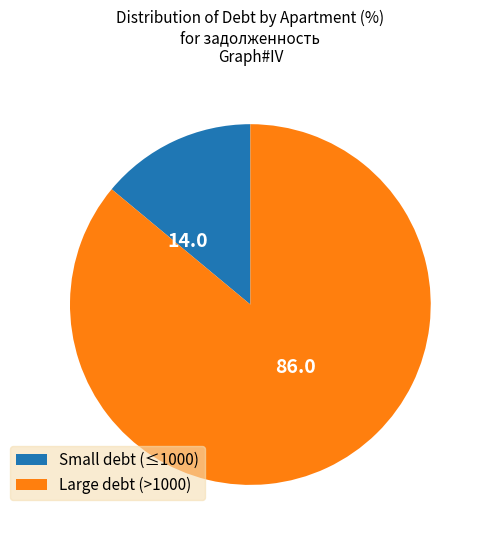

Which has a higher value, Large debt (>1000) or Small debt (≤1000)?

Large debt (>1000)